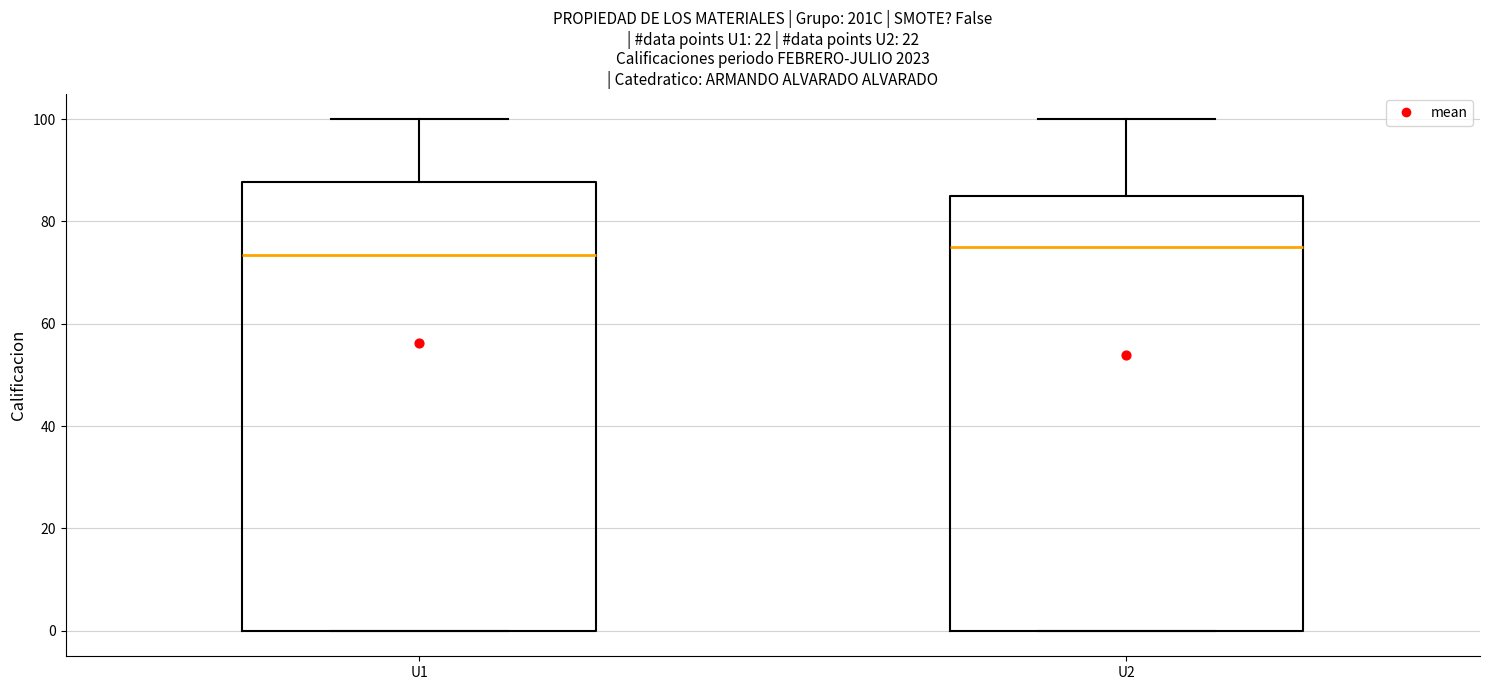

Where is the lower edge of the box for U1 on the y-axis? The values are not printed on the chart, so give them approximately, as read against the axis.

0